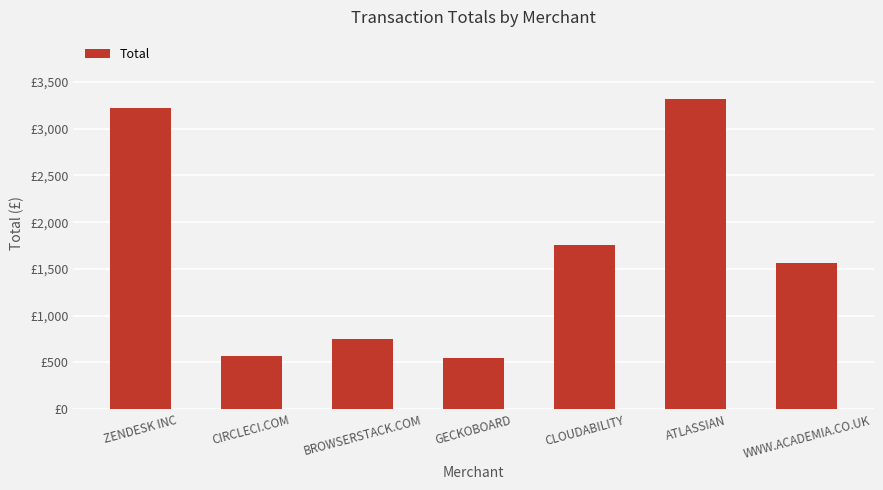

Are the bars grouped side by side (vs. stacked)?

No